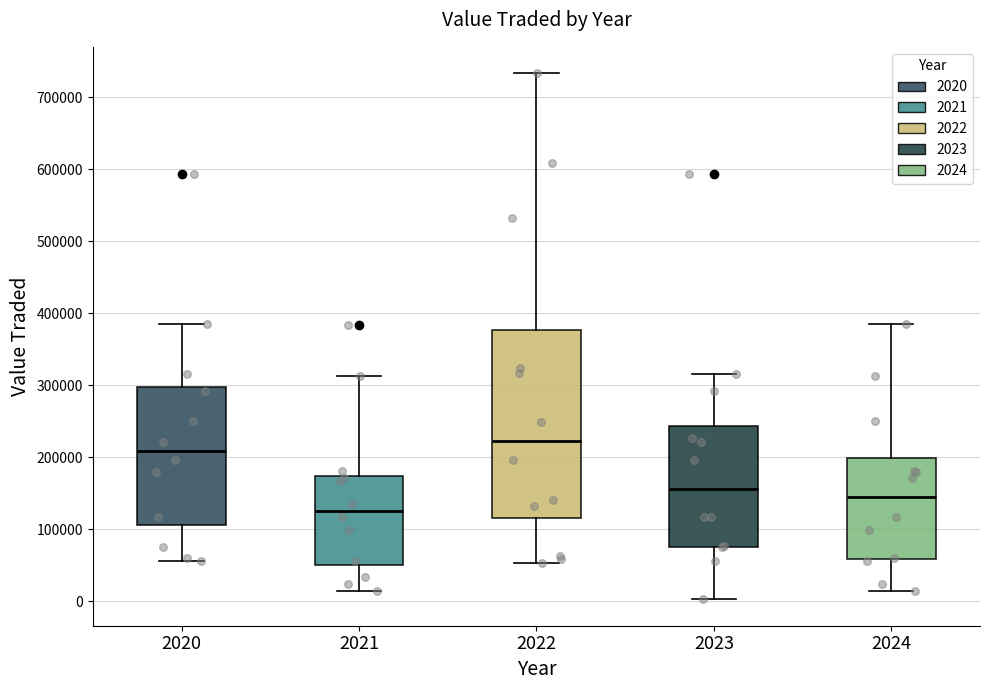

Reading left to right, transcribe this box plot: for each box, give where its median line is, the range the box spans, and where its two whiskers end, as read against the y-axis. The values are not printed on the chart, so give them approximately, as read against the axis.

2020: median 210000, box 110000 to 300000, whiskers 60000 to 380000
2021: median 130000, box 50000 to 170000, whiskers 10000 to 310000
2022: median 220000, box 120000 to 380000, whiskers 50000 to 730000
2023: median 160000, box 80000 to 240000, whiskers 0 to 320000
2024: median 140000, box 60000 to 200000, whiskers 10000 to 380000